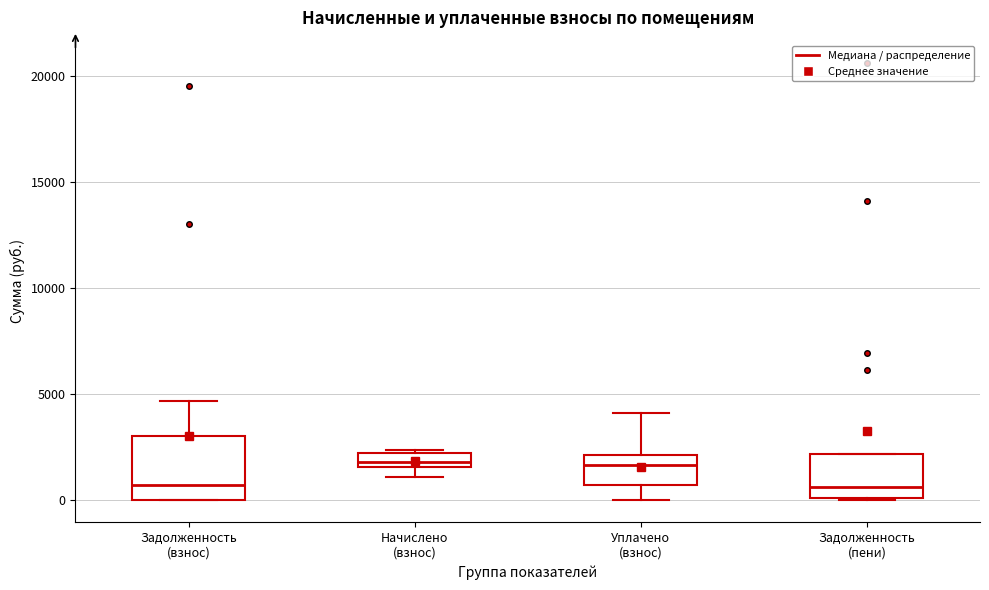

Which box is the tallest, from its lower edge to its upper edge?

Задолженность (взнос)